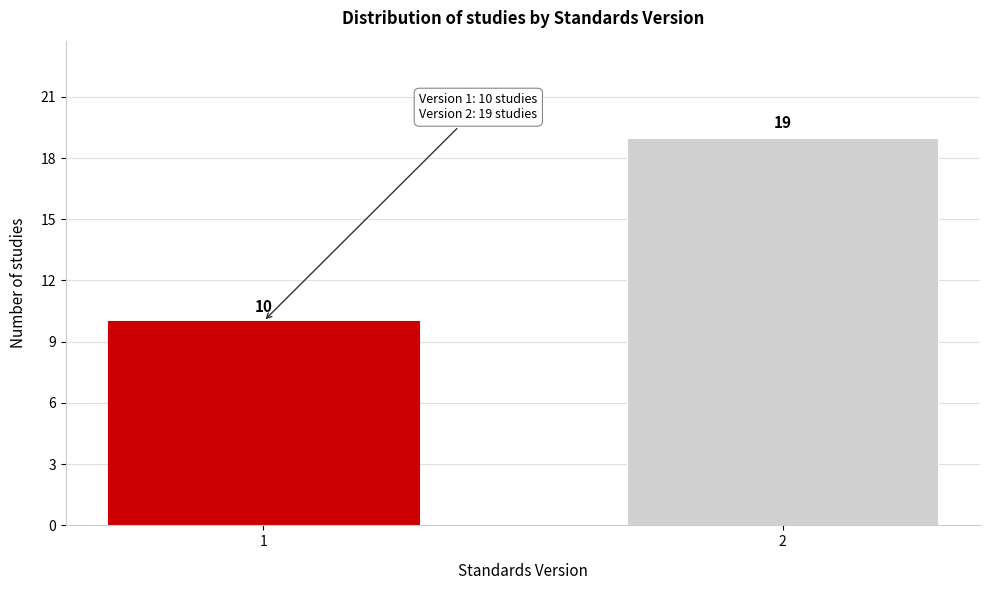

Reading left to right, what are all the values shown in this chart?

10	19